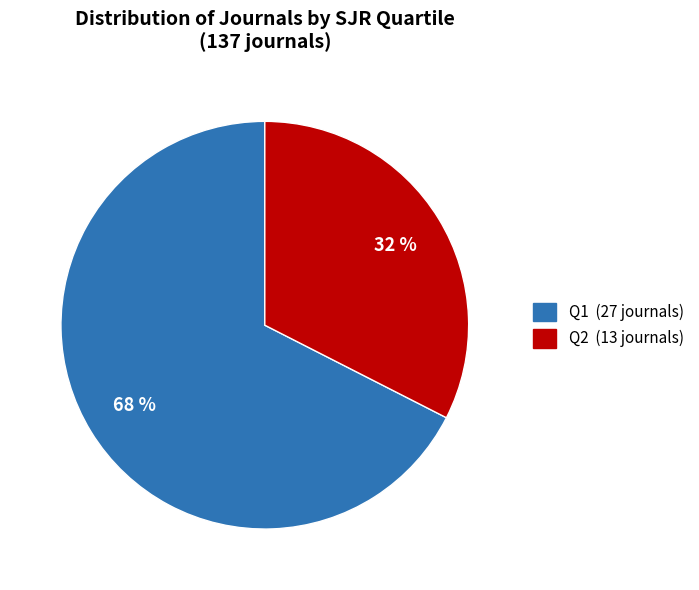

Is there a majority slice in this chart?

Yes